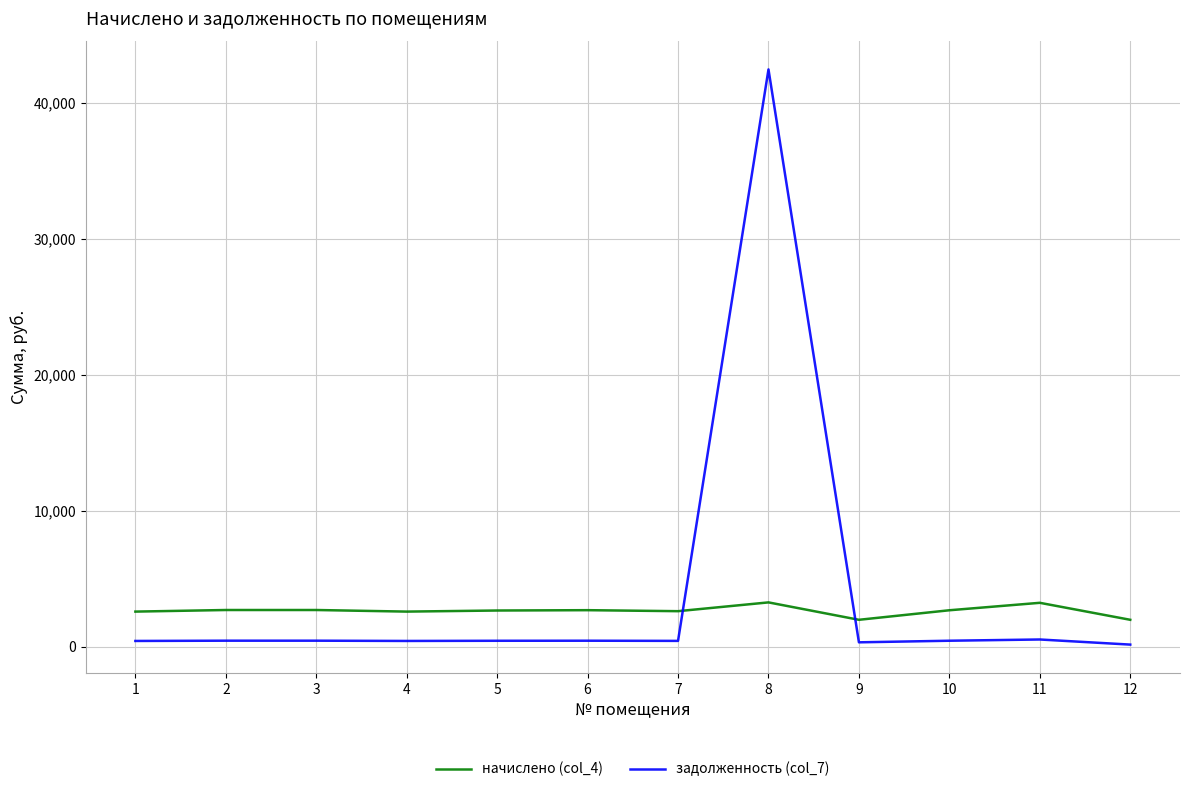

How many times do задолженность (col_7) and начислено (col_4) cross each other?

2